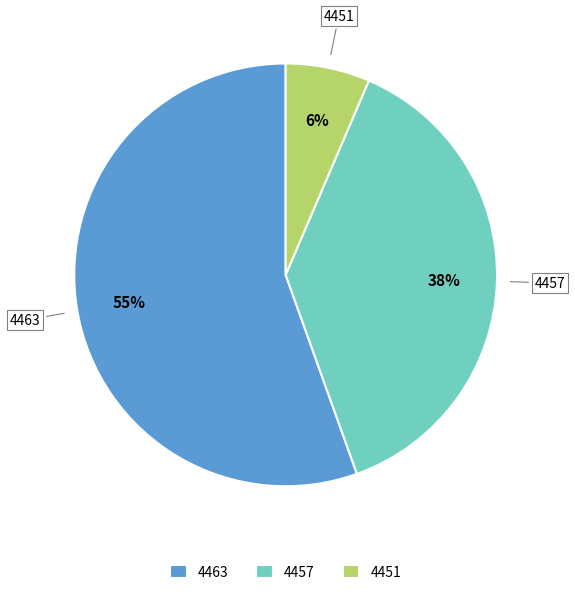

How many slices are in this pie chart?

3